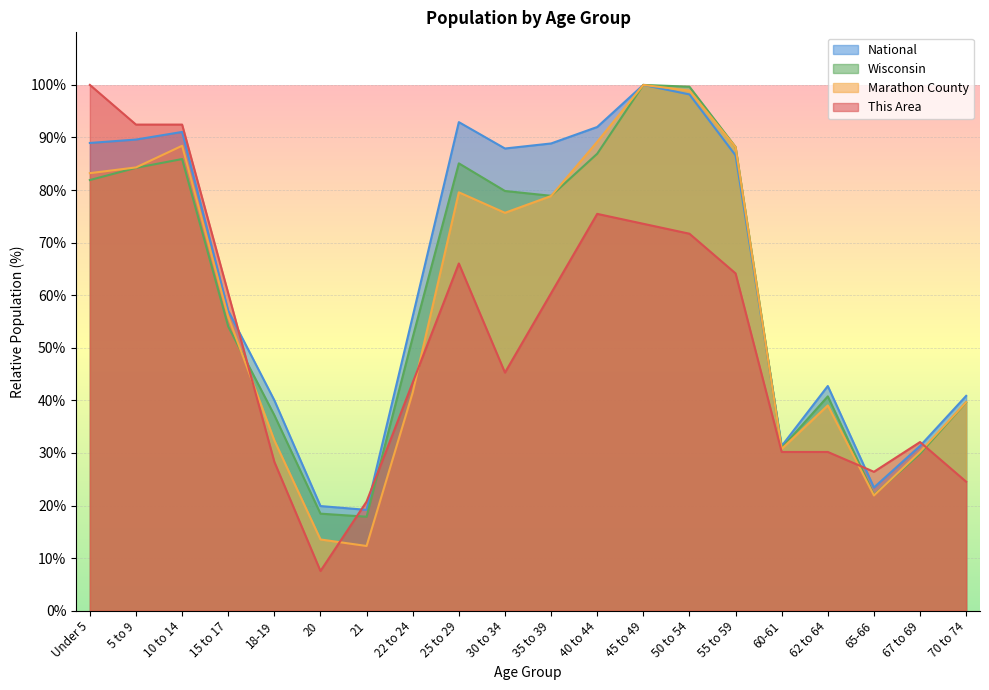

Is it true that This Area equals 7.5 at 20?

True